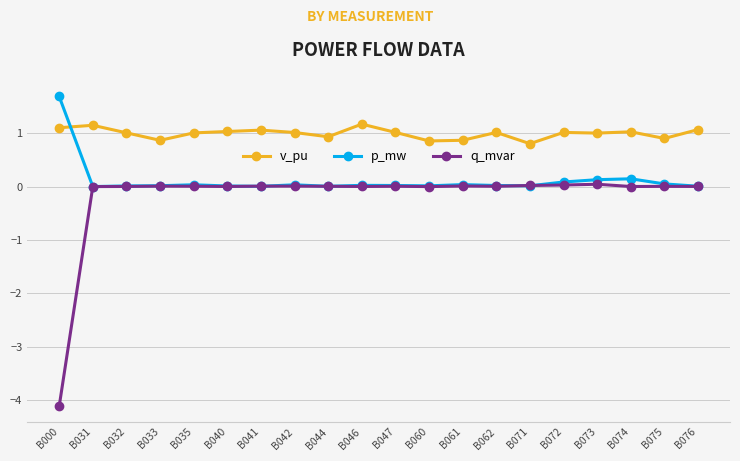

Which series has the largest range (max minus min)?

q_mvar